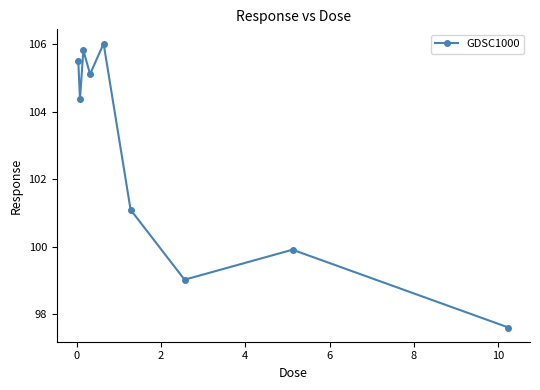

Does the chart display data point markers on the line(s)?

Yes